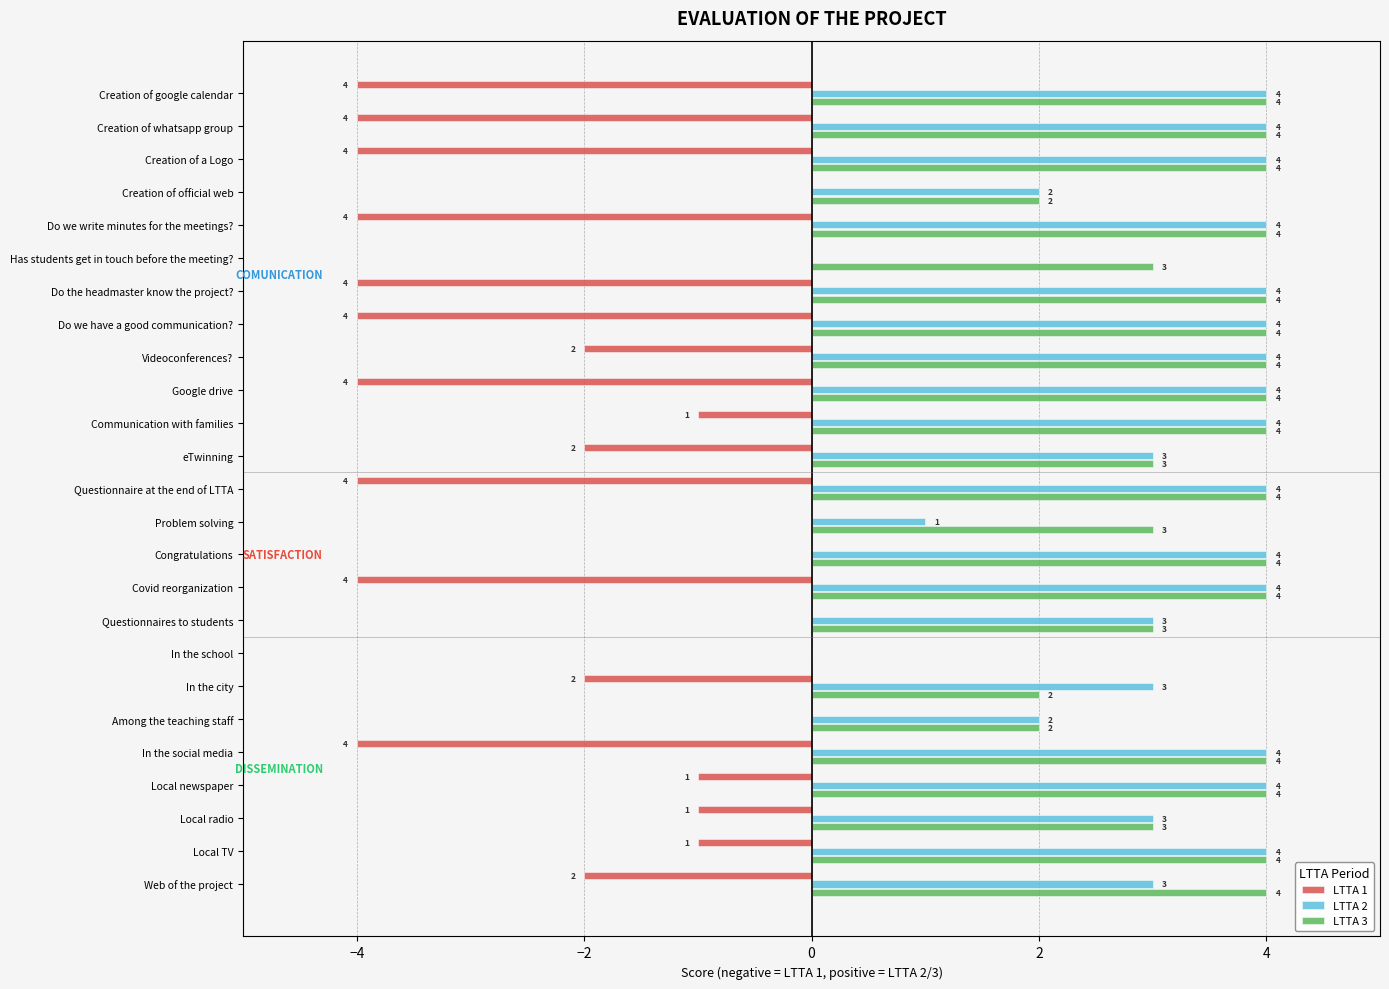

How many data points does each series have?

25